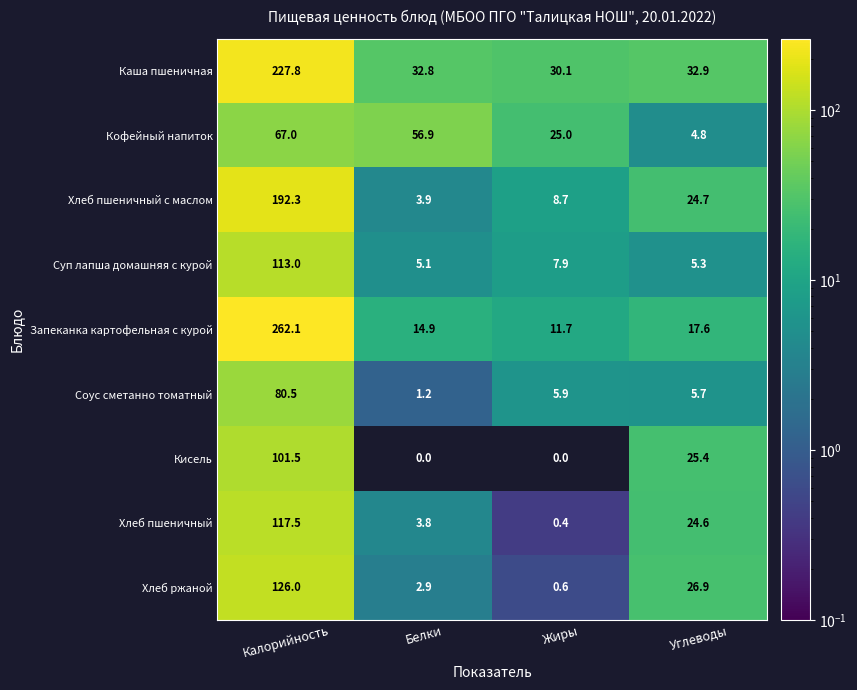

At Калорийность, list the series in order from largest to smallest.

Запеканка картофельная с курой, Каша пшеничная, Хлеб пшеничный с маслом, Хлеб ржаной, Хлеб пшеничный, Суп лапша домашняя с курой, Кисель, Соус сметанно томатный, Кофейный напиток